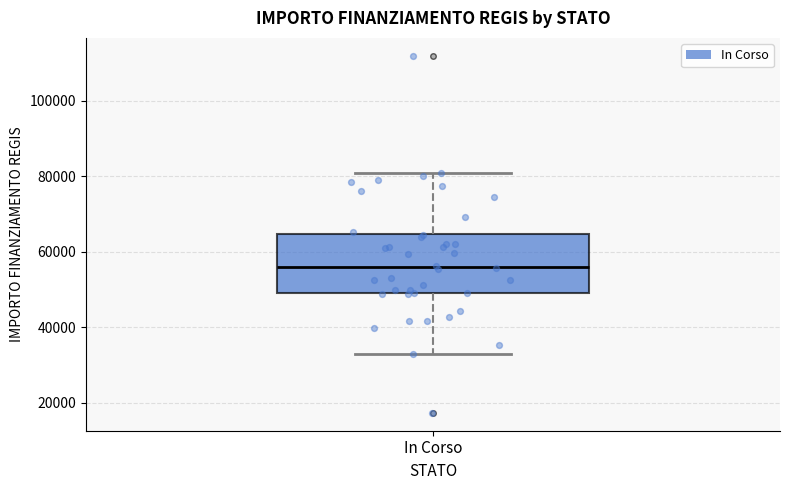

Where is the upper edge of the box for In Corso on the y-axis? The values are not printed on the chart, so give them approximately, as read against the axis.

64000